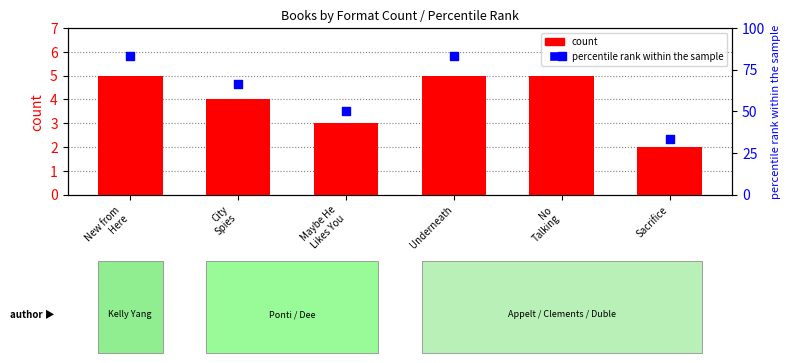

Which series contains the highest Y value?

percentile rank within the sample